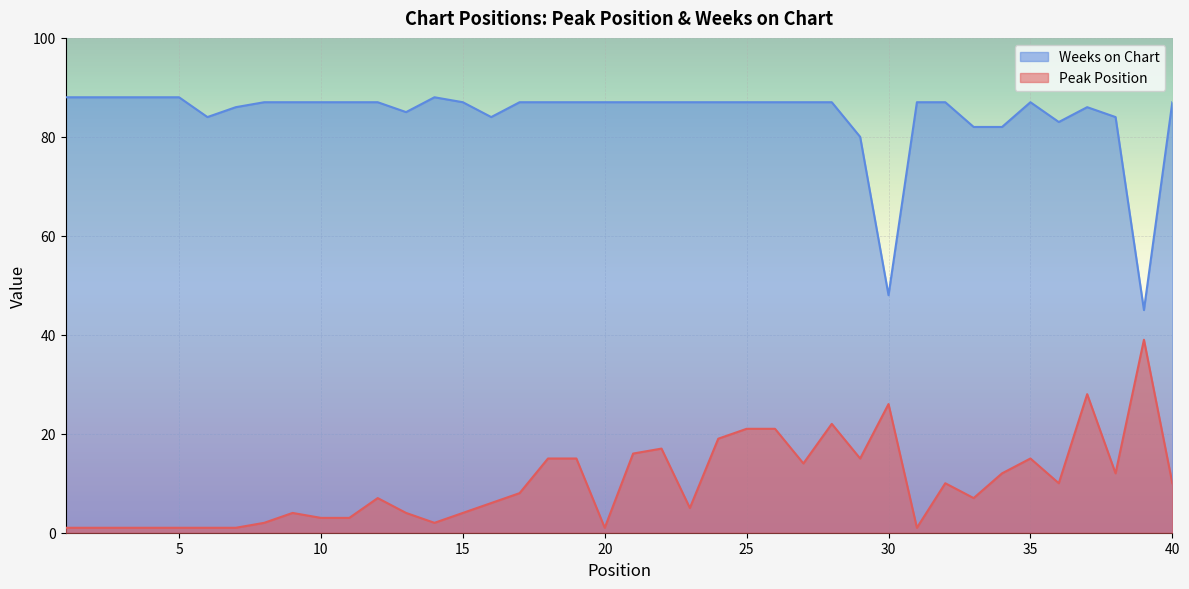

Is the value of Weeks on Chart at 9 greater than the value of Peak Position at 14?

Yes